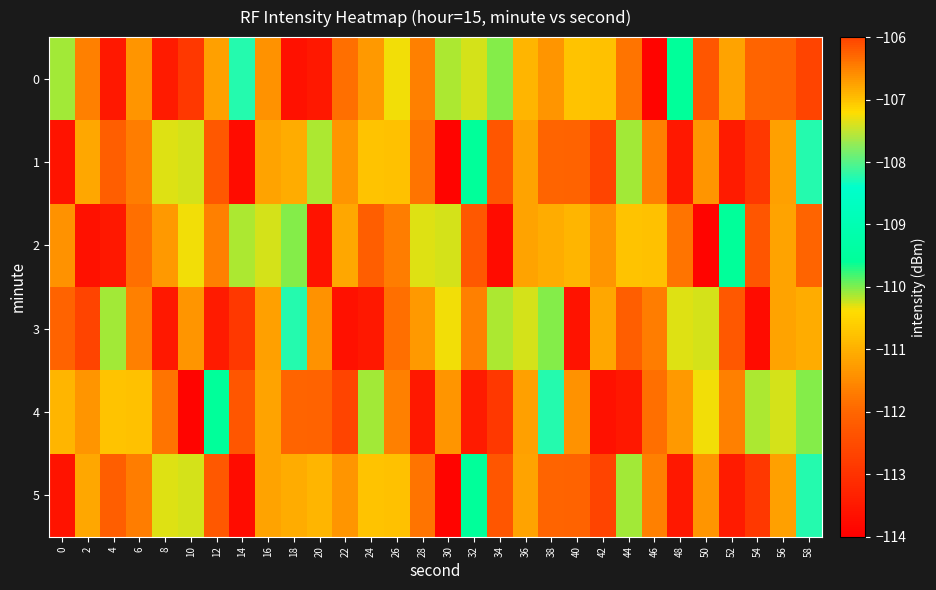

What is the total value across all series at 0?

-671.7